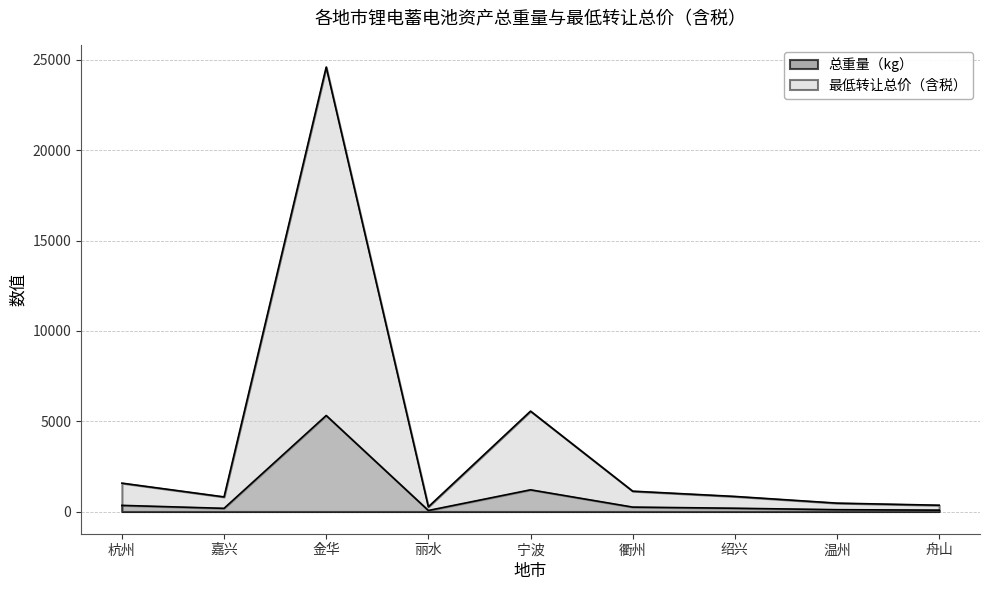

Which series has the largest total across all categories?

最低转让总价（含税）